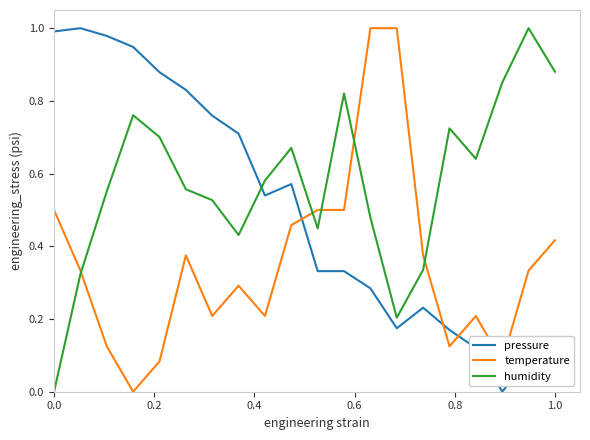

At how many categories does at least one series exceed 0?

20